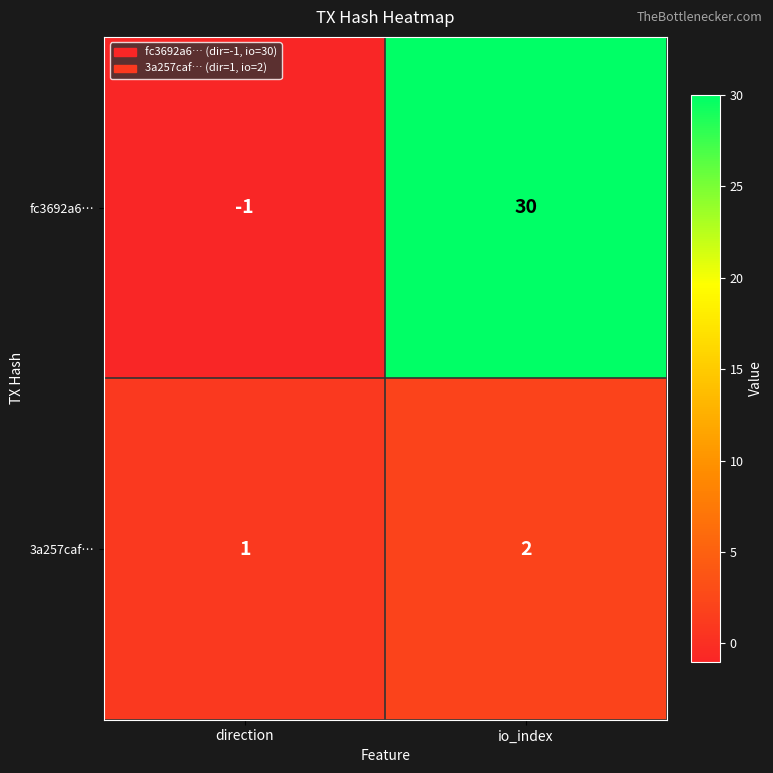

Count the number of data series in this chart.

2